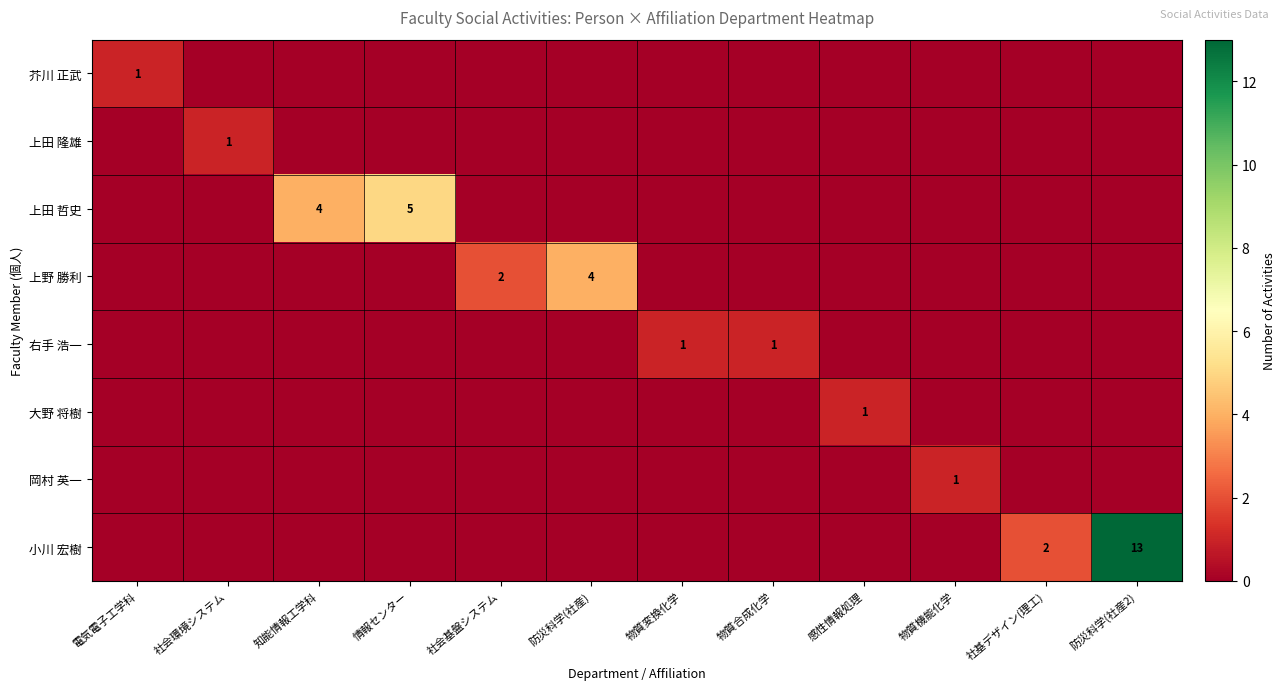

Is it true that 大野 将樹 equals 1 at 感性情報処理?

True